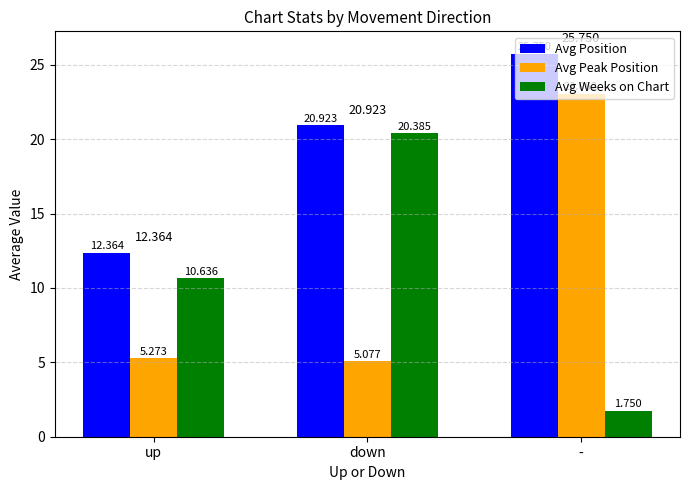

Is it true that Avg Position equals 25.8 at -?

True